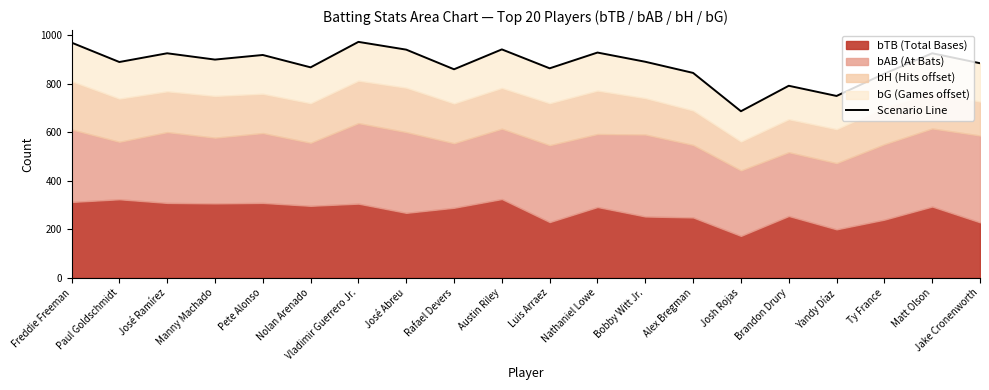

Between Jake Cronenworth and Matt Olson, which is larger?

Matt Olson